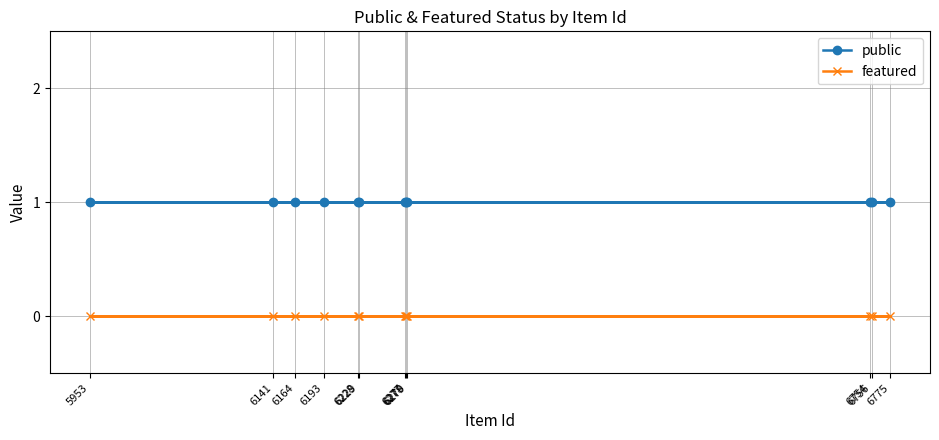

Which category has the highest value in the featured series?

6279